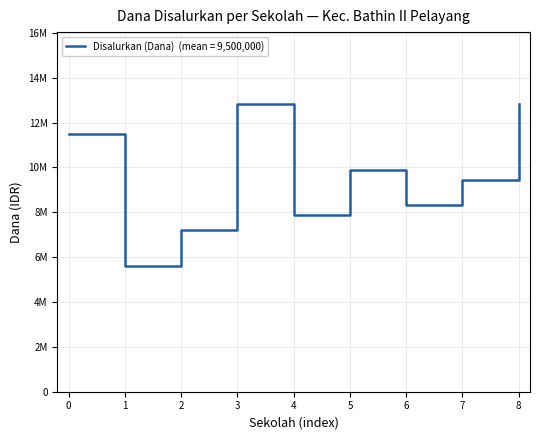

Does the chart display data point markers on the line(s)?

No